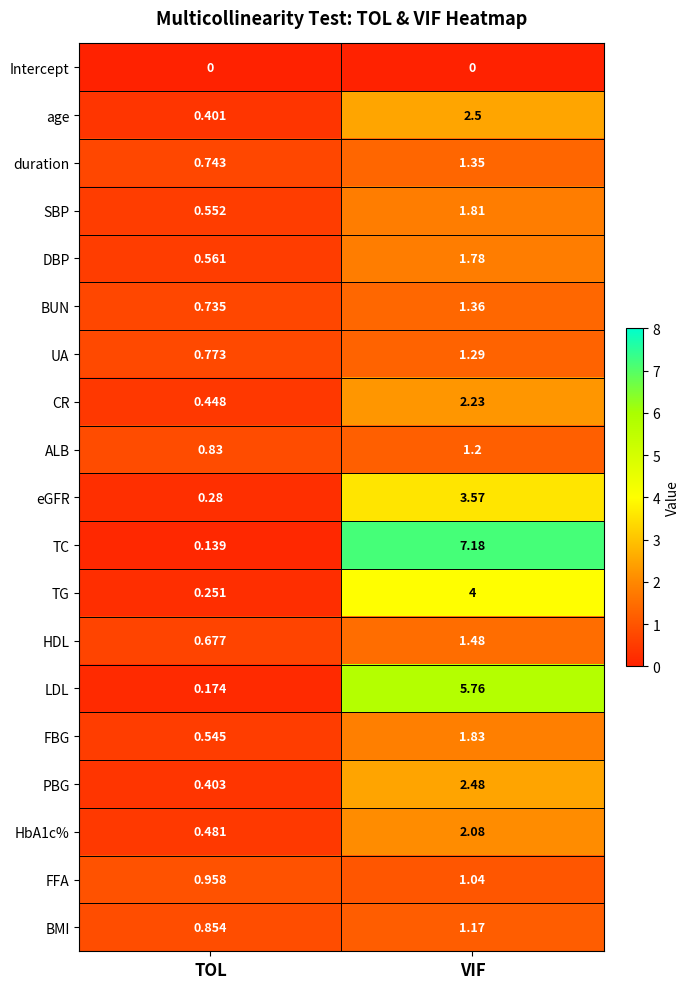

Where does the PBG series first go above 2?

VIF